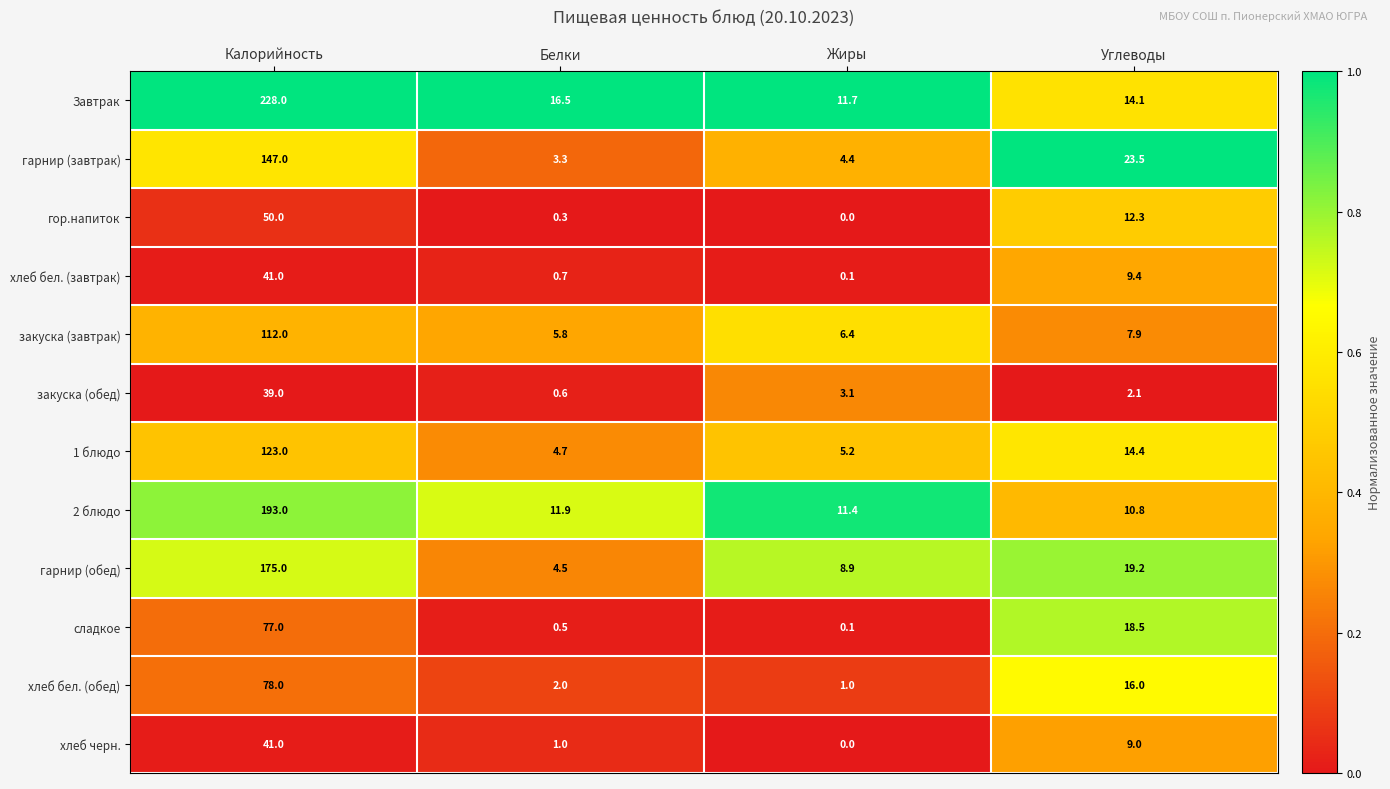

What is the greatest value displayed?

228.0